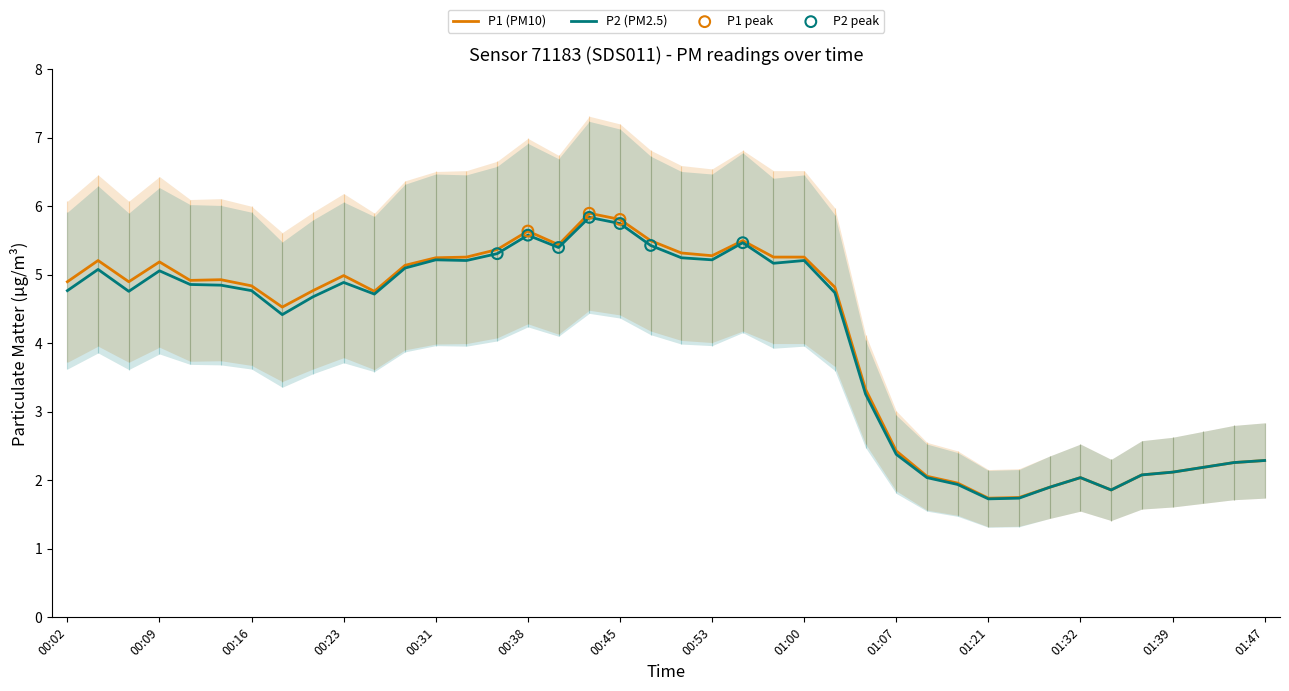

Which series has the largest Y range (max minus min)?

P1